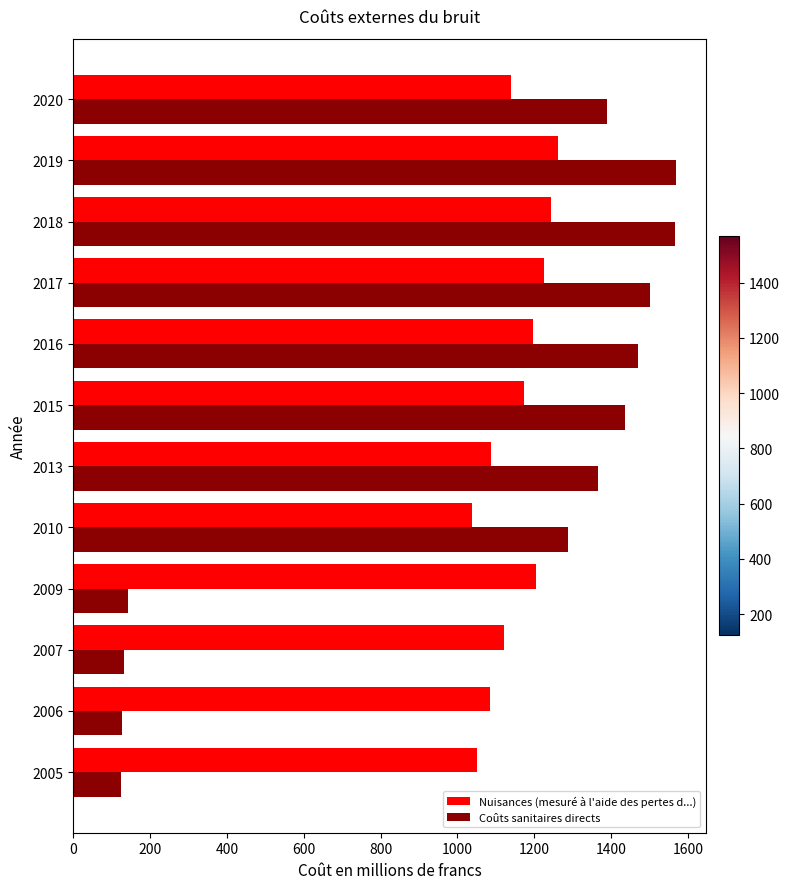

At which label is Coûts sanitaires directs closest to 846?

2010